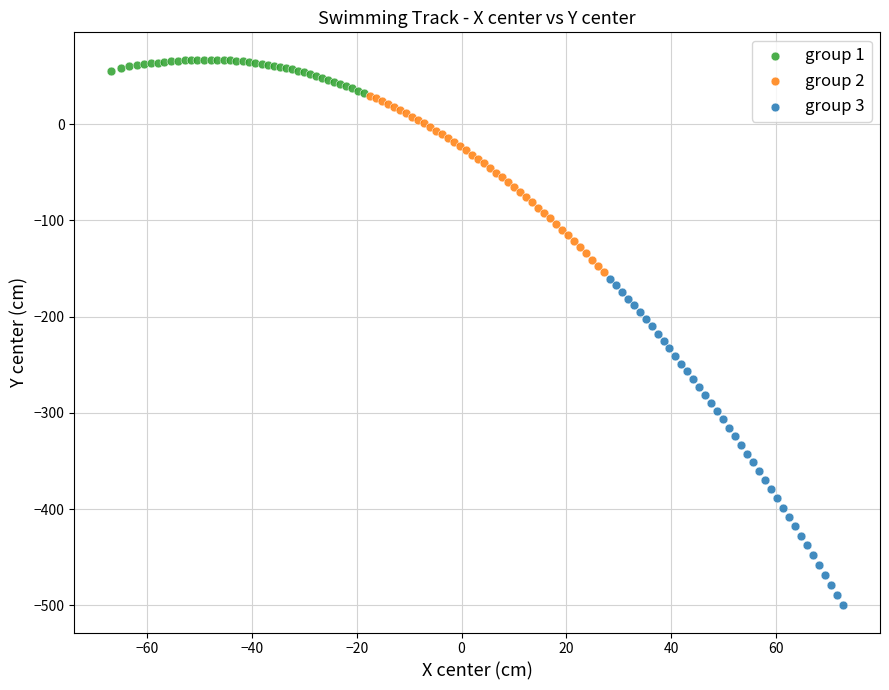

Which series has the widest spread of Y values?

group 3